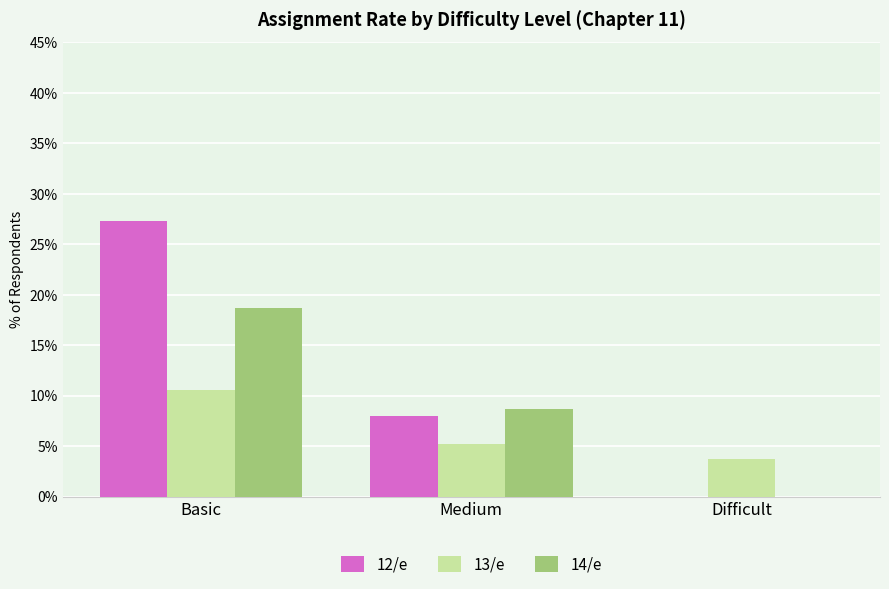

Are the bars grouped side by side (vs. stacked)?

Yes